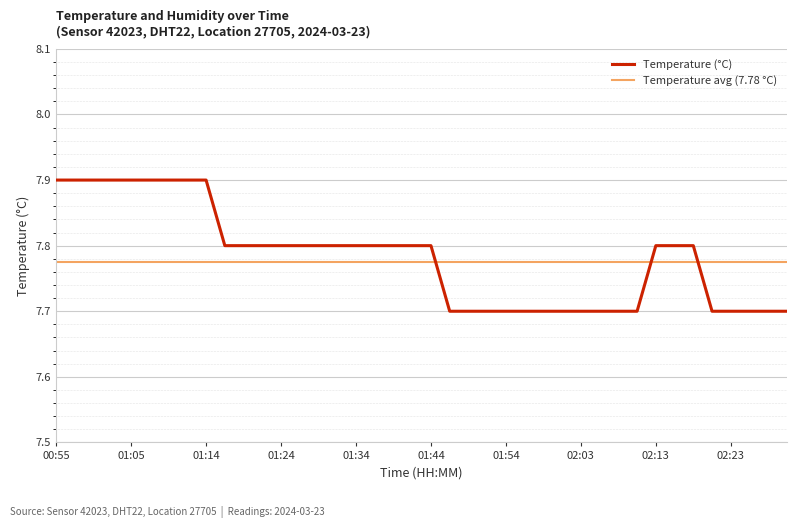

What is the sum of the values at 01:41 and 00:55?

15.7